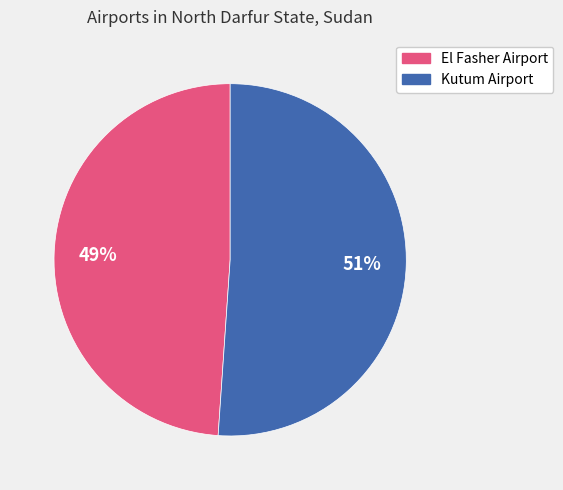

Approximately how many times larger is the value at El Fasher Airport compared to Kutum Airport?

1.0